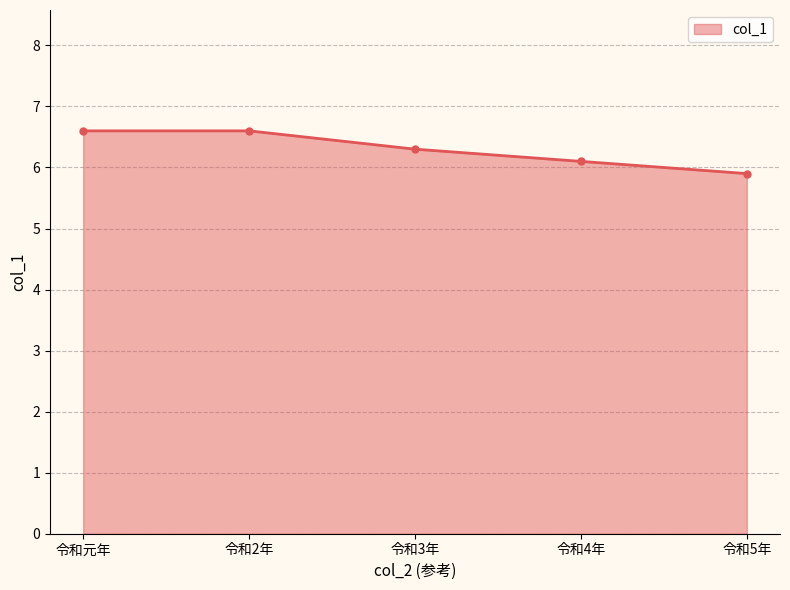

Is it true that the value at 令和2年 is 6.6?

True